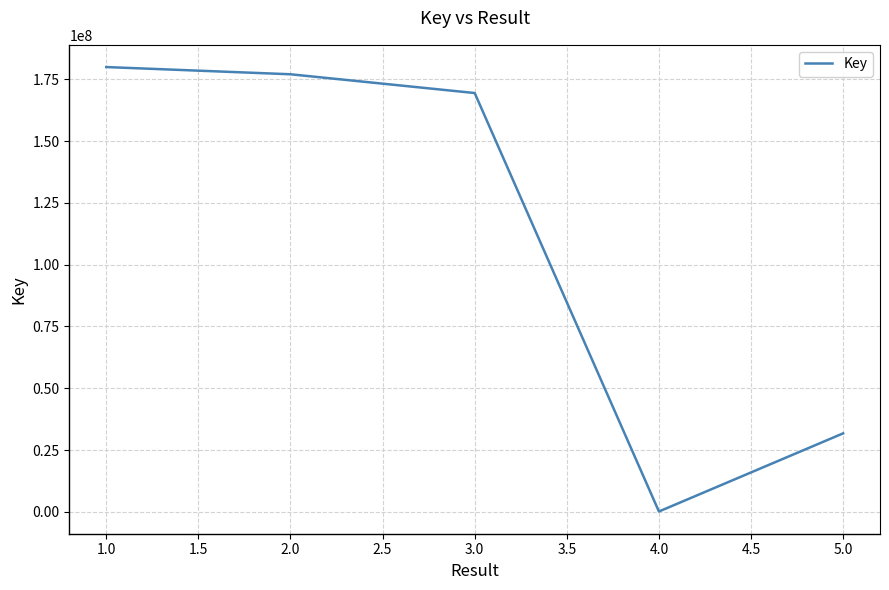

How many lines are shown in the chart?

1